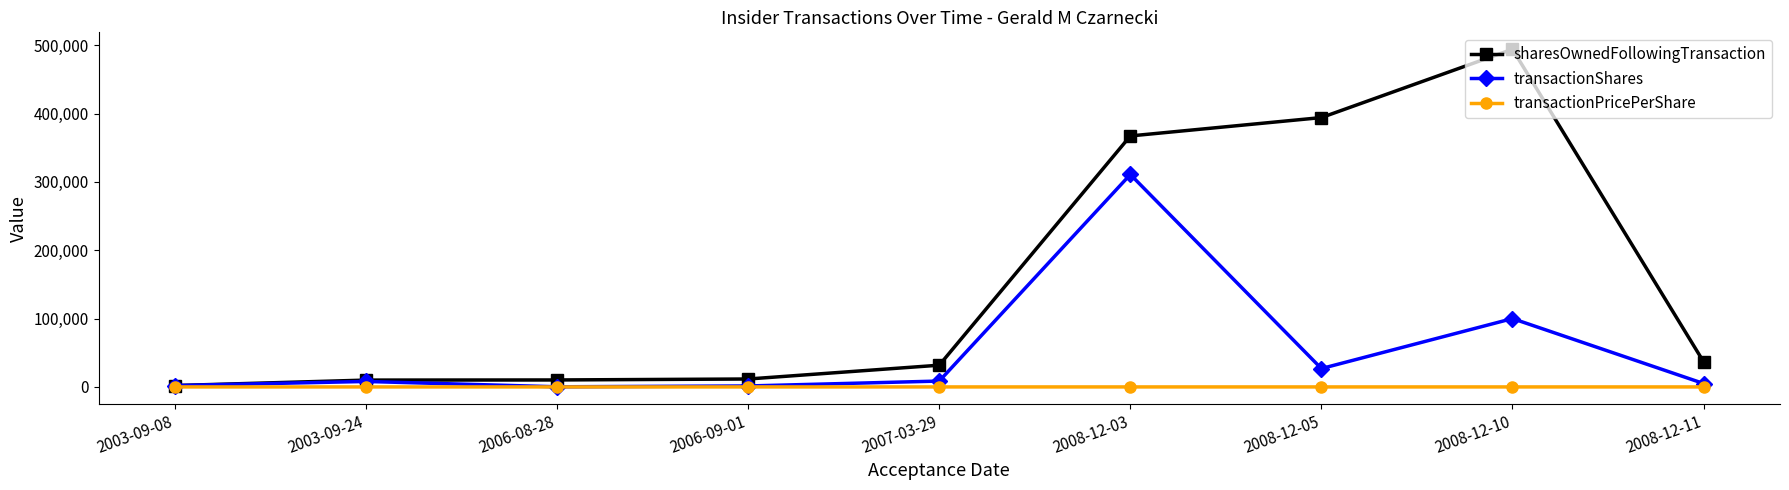

What is the minimum value shown in the chart?

0.1